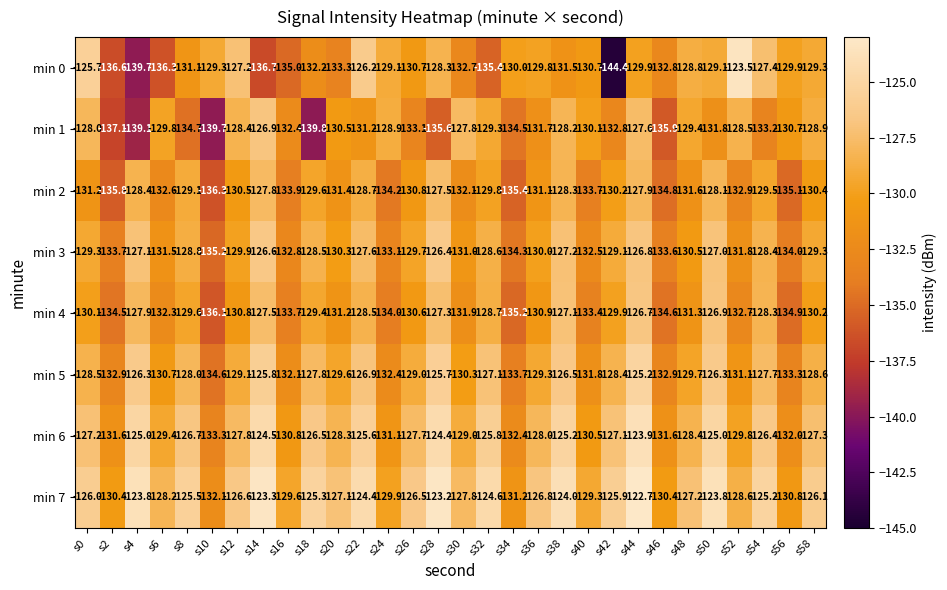

What is the sum of all min 2 values?

-3938.7